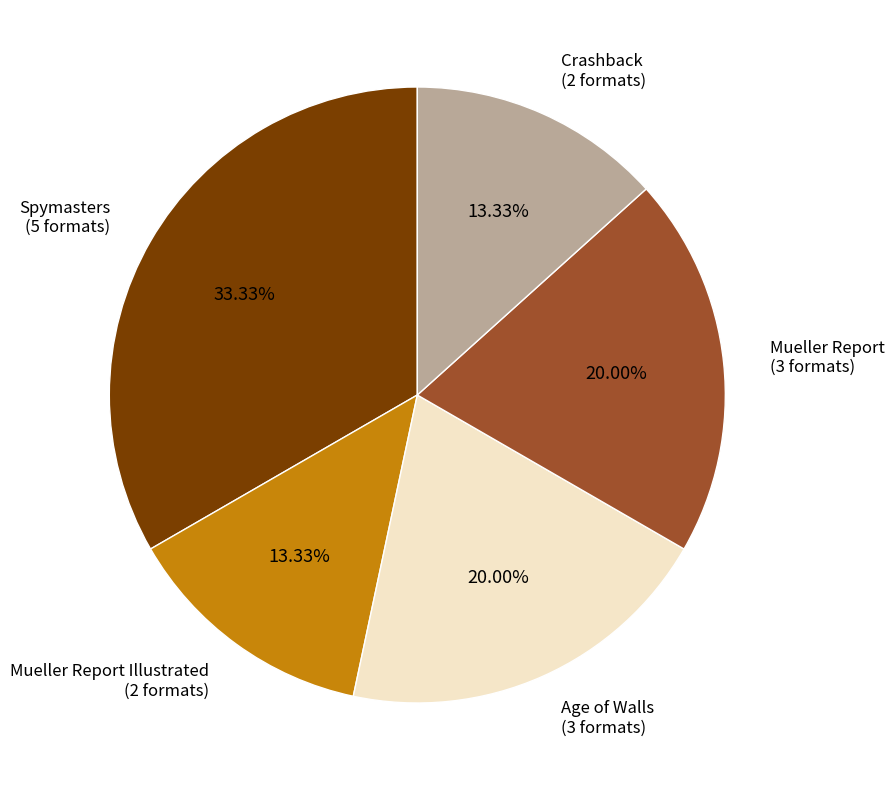

How many segments does this pie chart have?

5